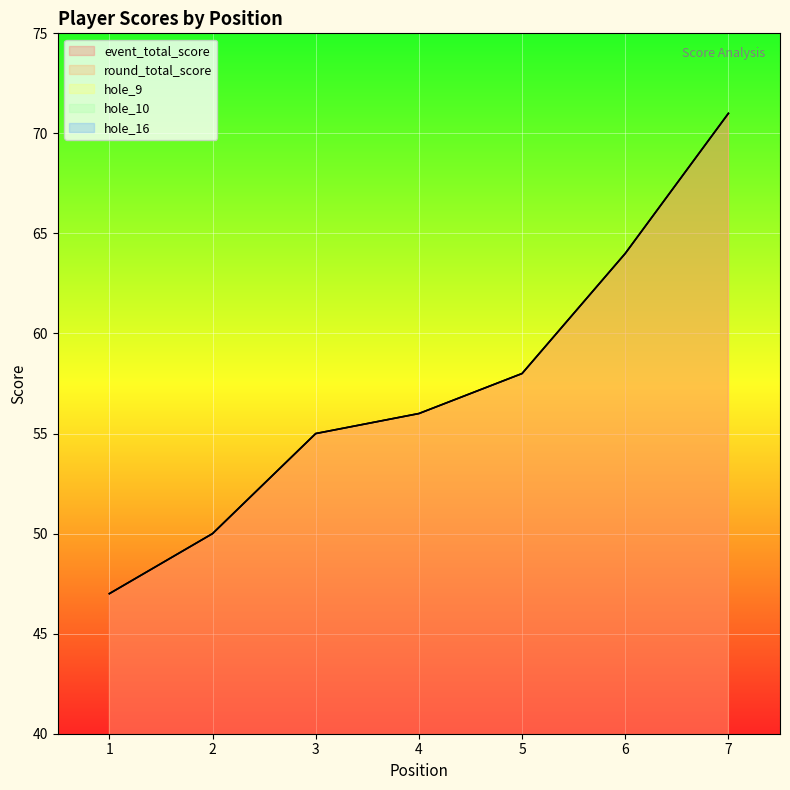

Reading left to right, transcribe all the data shown in this chart.

event_total_score: 1=47	2=50	3=55	4=56	5=58	6=64	7=71
round_total_score: 1=47	2=50	3=55	4=56	5=58	6=64	7=71
hole_9: 1=2	2=3	3=3	4=4	5=2	6=3	7=6
hole_10: 1=2	2=2	3=2	4=5	5=4	6=3	7=3
hole_16: 1=2	2=2	3=3	4=3	5=3	6=5	7=4